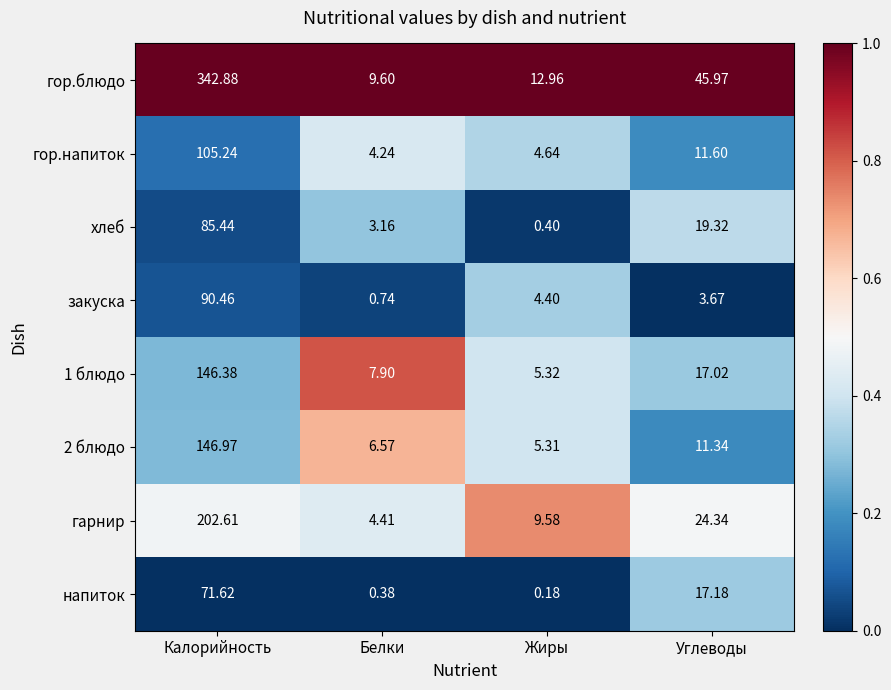

At which category does the chart reach its minimum across all series?

Жиры